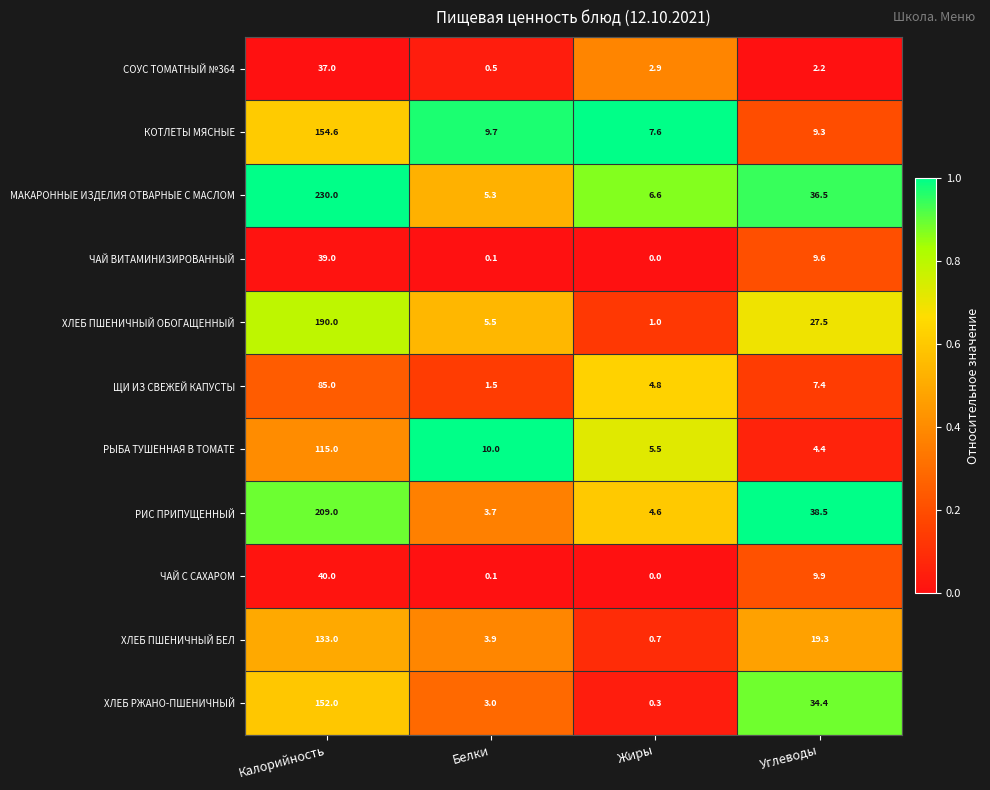

Rank the series at Углеводы from lowest to highest value.

СОУС ТОМАТНЫЙ №364, РЫБА ТУШЕННАЯ В ТОМАТЕ, ЩИ ИЗ СВЕЖЕЙ КАПУСТЫ, КОТЛЕТЫ МЯСНЫЕ, ЧАЙ ВИТАМИНИЗИРОВАННЫЙ, ЧАЙ С САХАРОМ, ХЛЕБ ПШЕНИЧНЫЙ БЕЛ, ХЛЕБ ПШЕНИЧНЫЙ ОБОГАЩЕННЫЙ, ХЛЕБ РЖАНО-ПШЕНИЧНЫЙ, МАКАРОННЫЕ ИЗДЕЛИЯ ОТВАРНЫЕ С МАСЛОМ, РИС ПРИПУЩЕННЫЙ